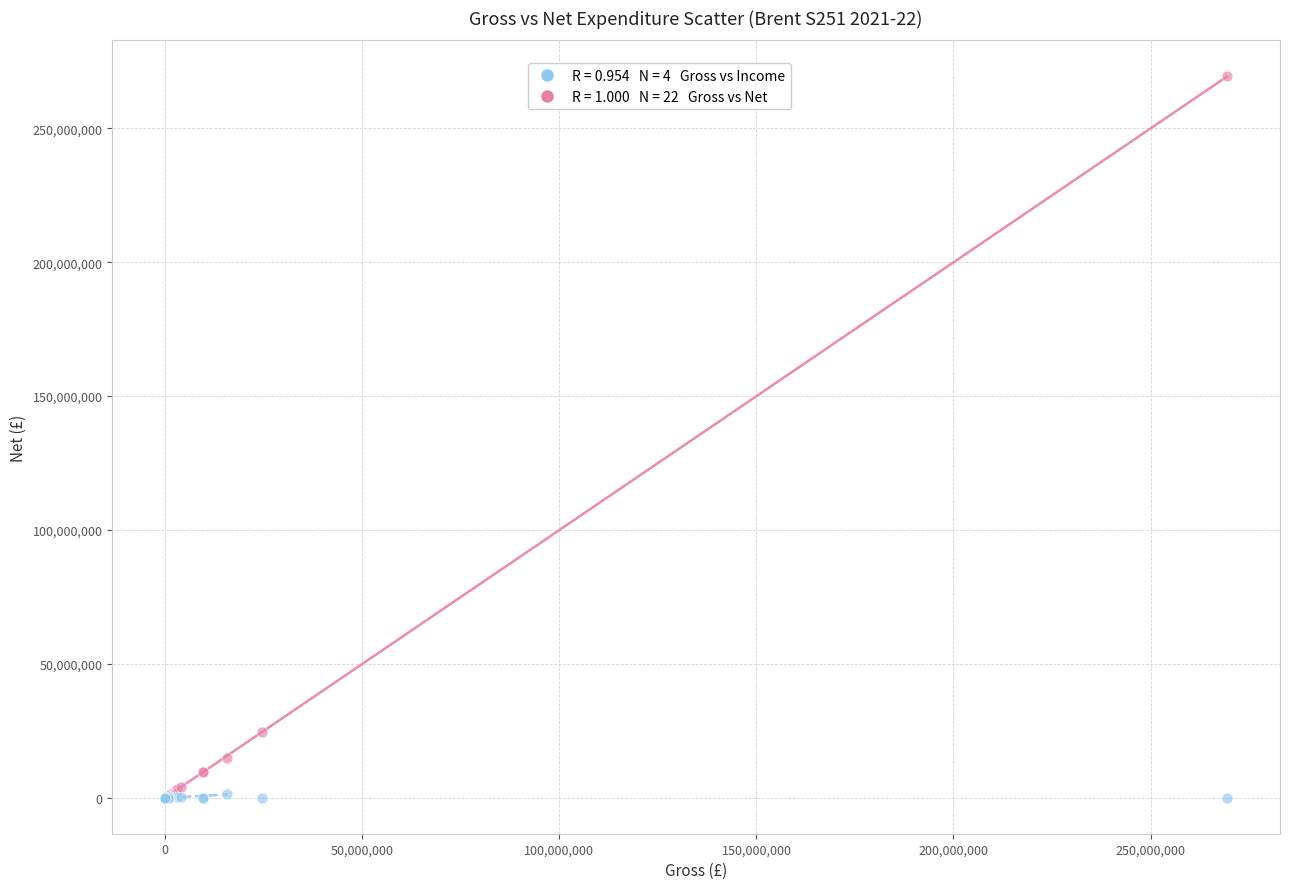

Across all series, what Y value is closest to 134694108?

24420413.4